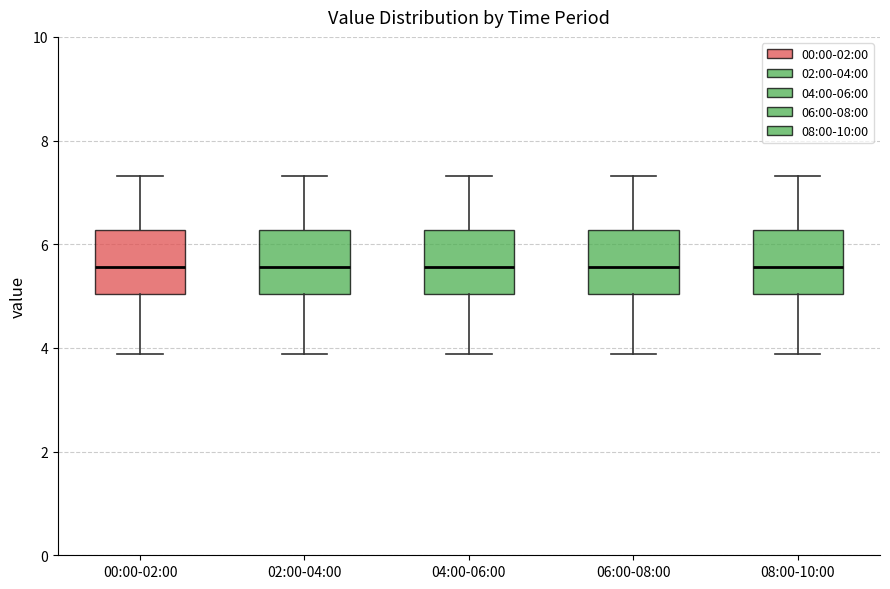

Where is the lower edge of the box for 02:00-04:00 on the y-axis? The values are not printed on the chart, so give them approximately, as read against the axis.

5.0